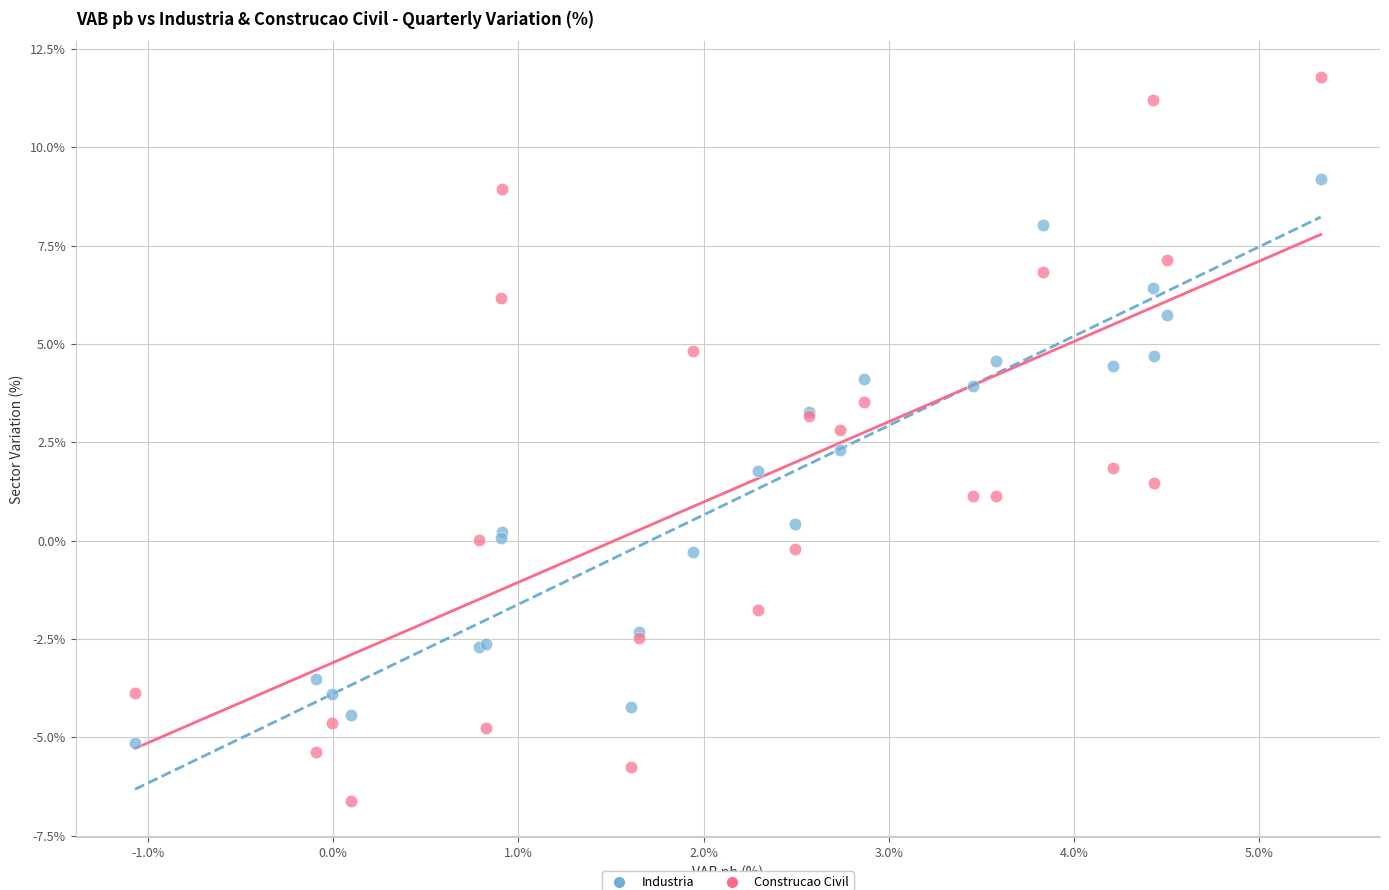

Which series reaches the minimum Y coordinate?

Construcao Civil